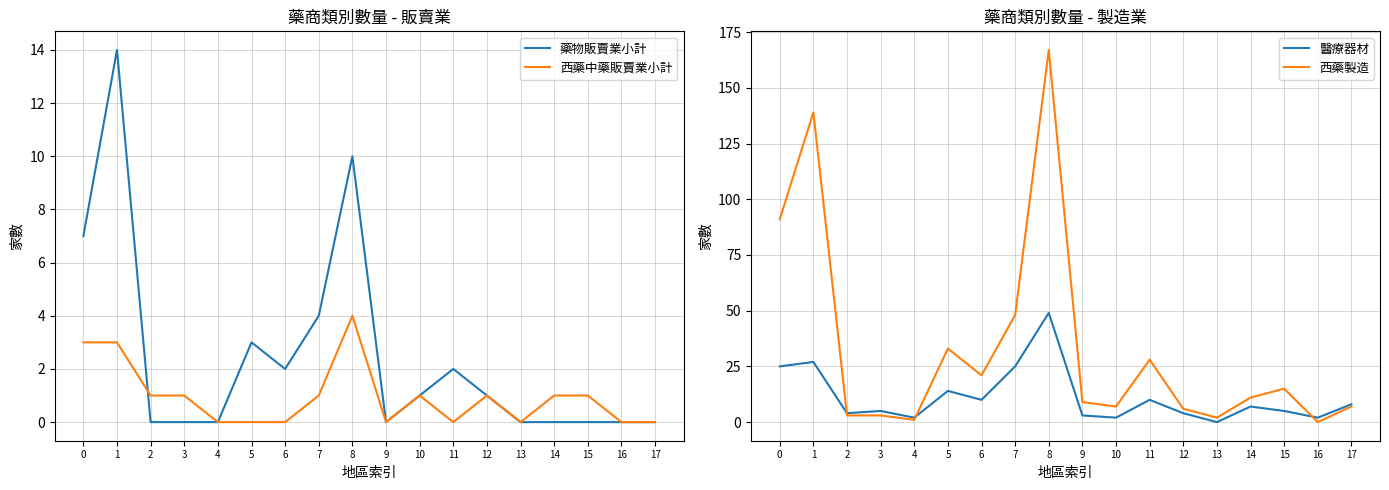

Read the 西藥製造 value at 8.

167